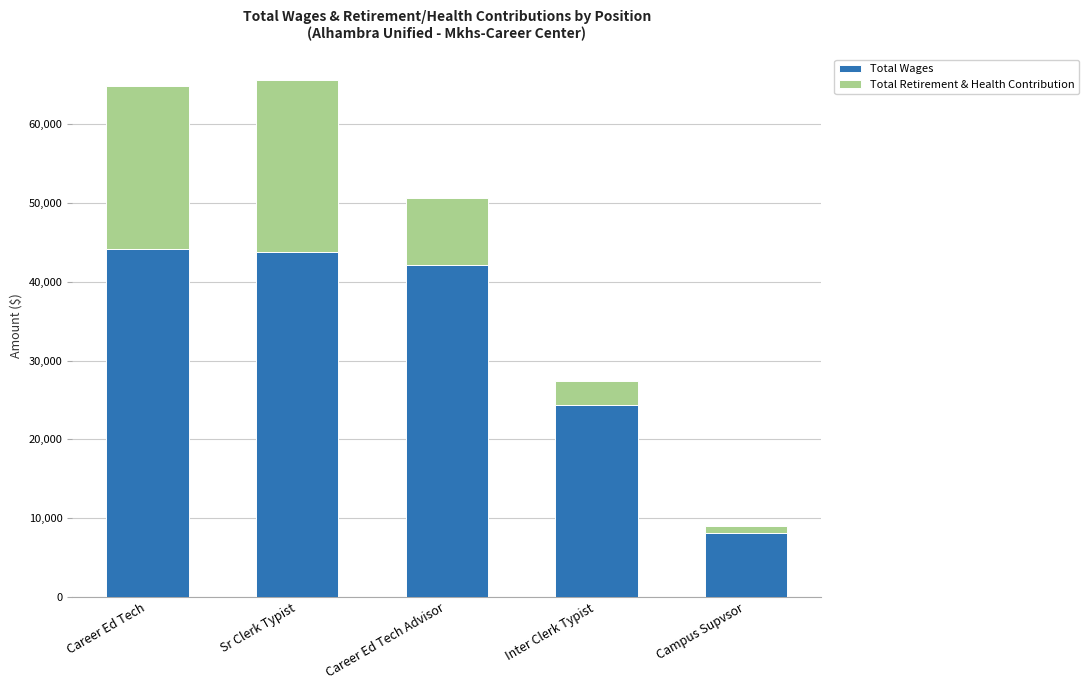

What is the maximum value for Total Wages?

44187